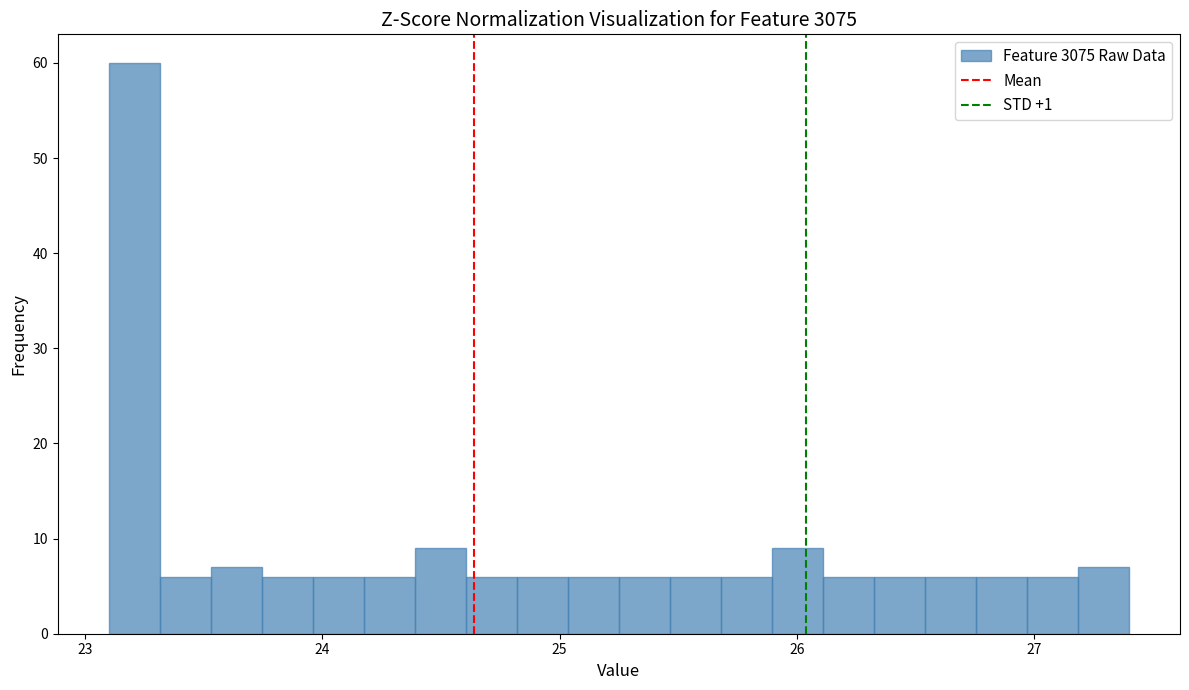

Read against the x-axis, roughly where is the centre of the tallest bar?

23.2